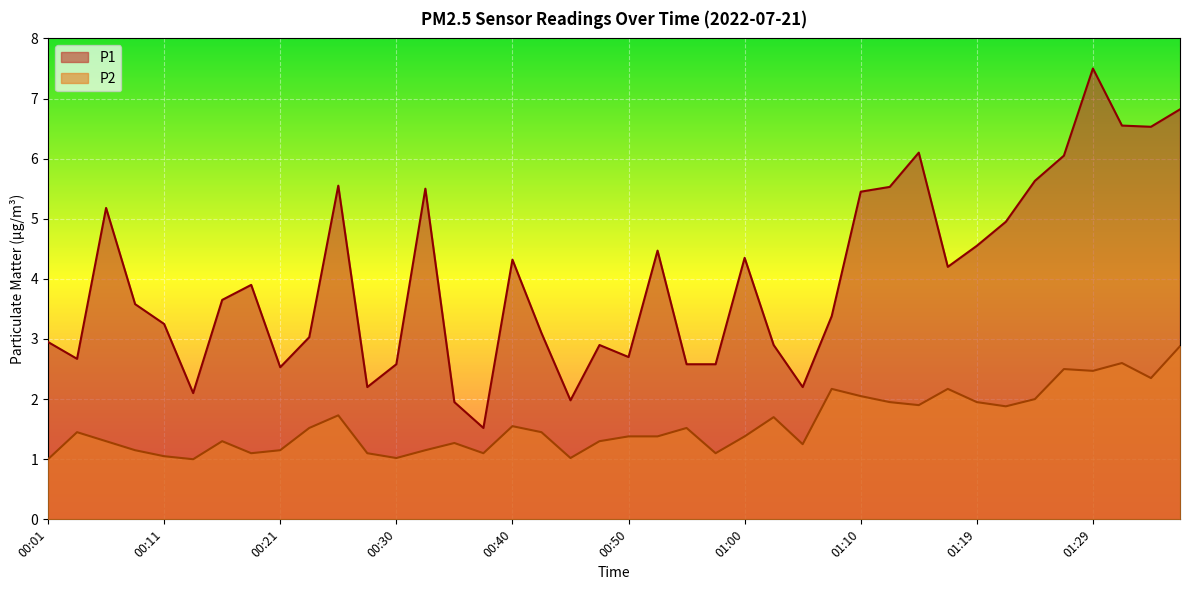

Reading left to right, extract all data points from this chart.

P1: 00:01=3.0	00:04=2.7	00:06=5.2	00:09=3.6	00:11=3.2	00:13=2.1	00:16=3.6	00:18=3.9	00:21=2.5	00:23=3.0	00:26=5.5	00:28=2.2	00:30=2.6	00:33=5.5	00:35=1.9	00:38=1.5	00:40=4.3	00:43=3.1	00:45=2.0	00:47=2.9	00:50=2.7	00:52=4.5	00:55=2.6	00:57=2.6	01:00=4.3	01:02=2.9	01:05=2.2	01:07=3.4	01:10=5.5	01:12=5.5	01:14=6.1	01:17=4.2	01:19=4.5	01:22=5.0	01:24=5.6	01:27=6.0	01:29=7.5	01:32=6.5	01:34=6.5	01:36=6.8
P2: 00:01=1.0	00:04=1.4	00:06=1.3	00:09=1.1	00:11=1.1	00:13=1.0	00:16=1.3	00:18=1.1	00:21=1.1	00:23=1.5	00:26=1.7	00:28=1.1	00:30=1.0	00:33=1.1	00:35=1.3	00:38=1.1	00:40=1.6	00:43=1.4	00:45=1.0	00:47=1.3	00:50=1.4	00:52=1.4	00:55=1.5	00:57=1.1	01:00=1.4	01:02=1.7	01:05=1.2	01:07=2.2	01:10=2.0	01:12=1.9	01:14=1.9	01:17=2.2	01:19=1.9	01:22=1.9	01:24=2.0	01:27=2.5	01:29=2.5	01:32=2.6	01:34=2.4	01:36=2.9